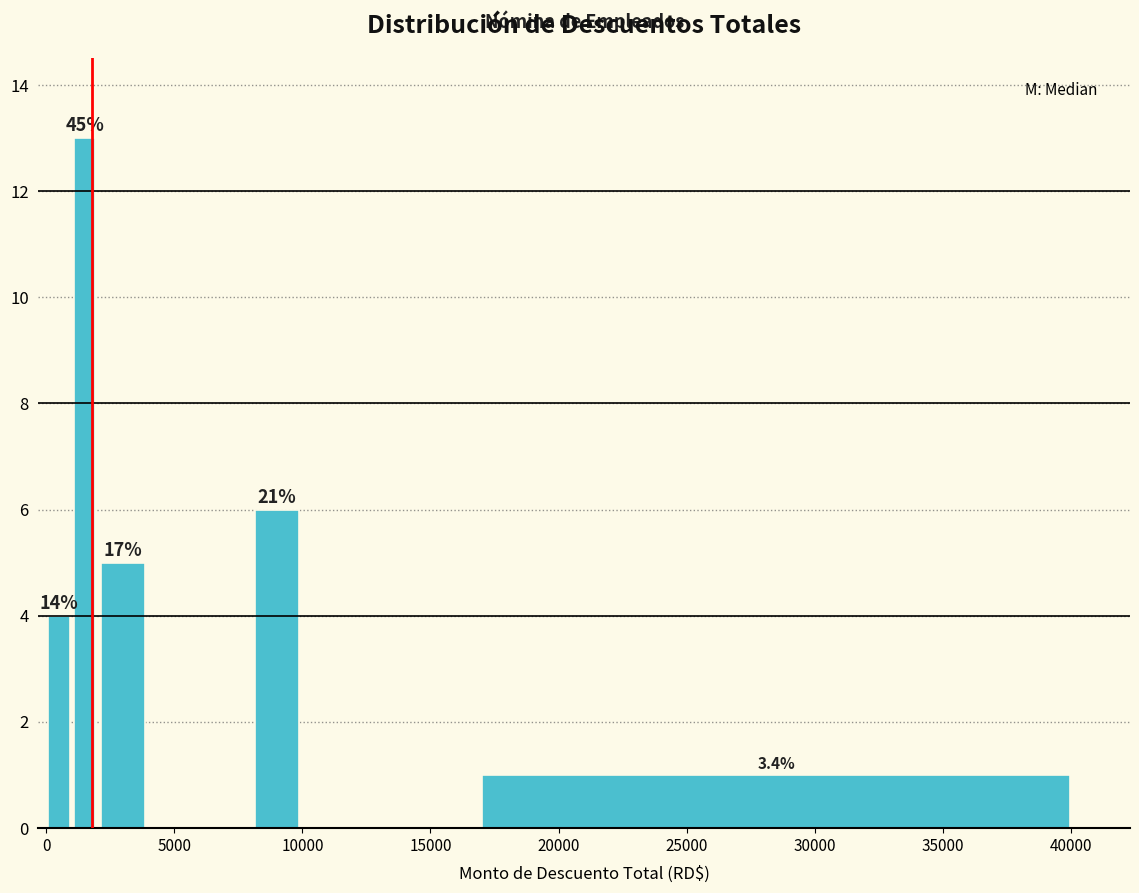

Read against the x-axis, roughly where is the centre of the tallest bar?

1500